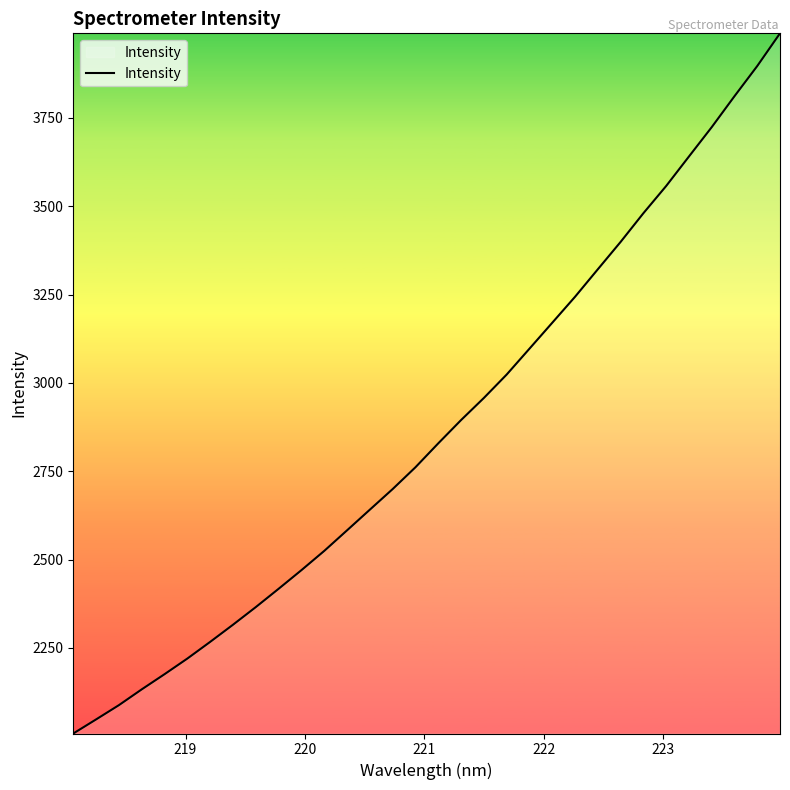

What is the maximum value shown in the chart?

3989.6